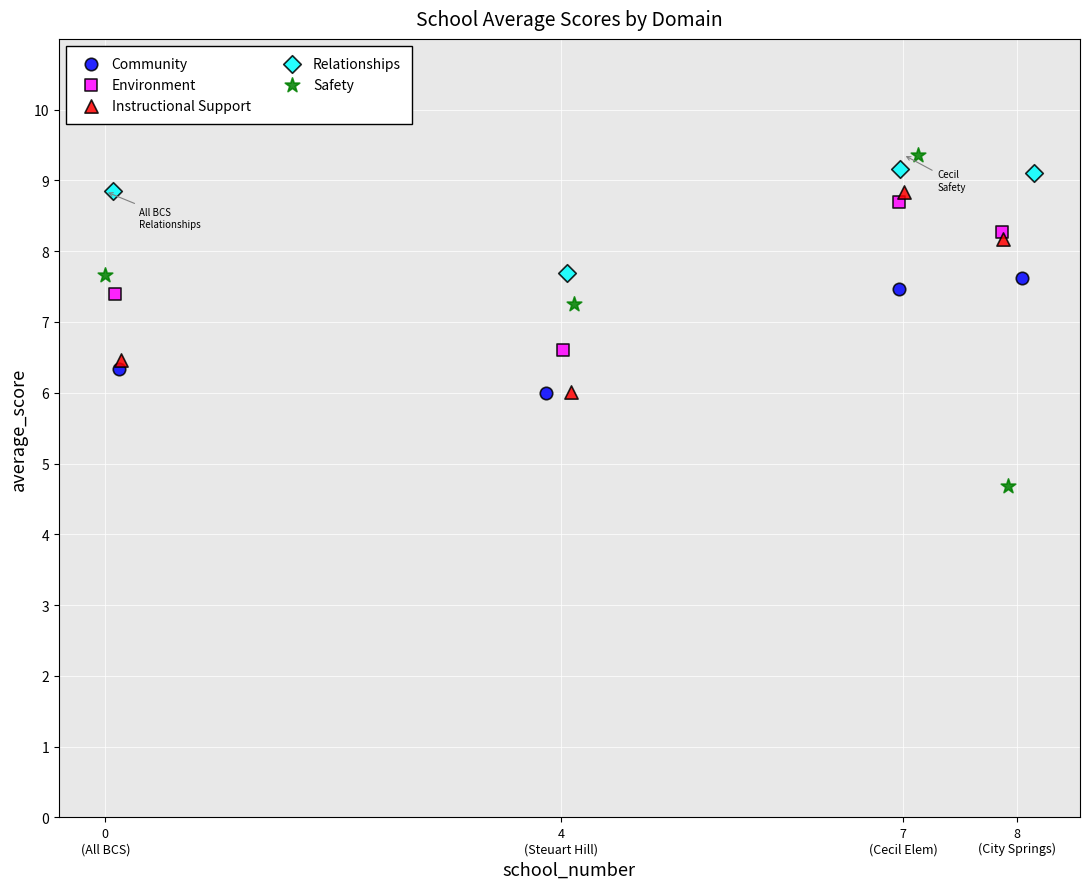

Which series reaches the maximum Y coordinate?

Safety